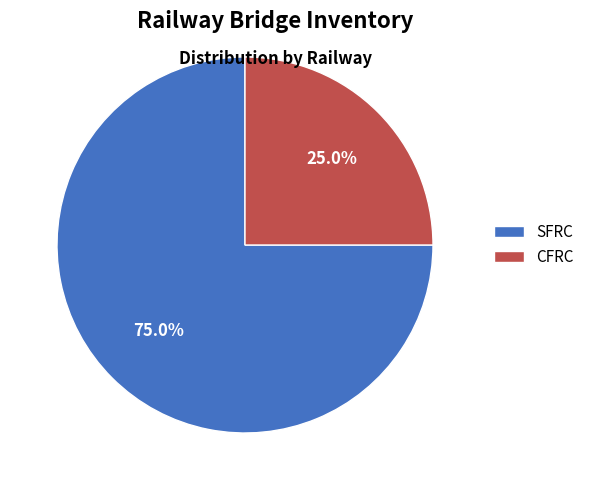

What is the smallest slice in the pie chart?

CFRC